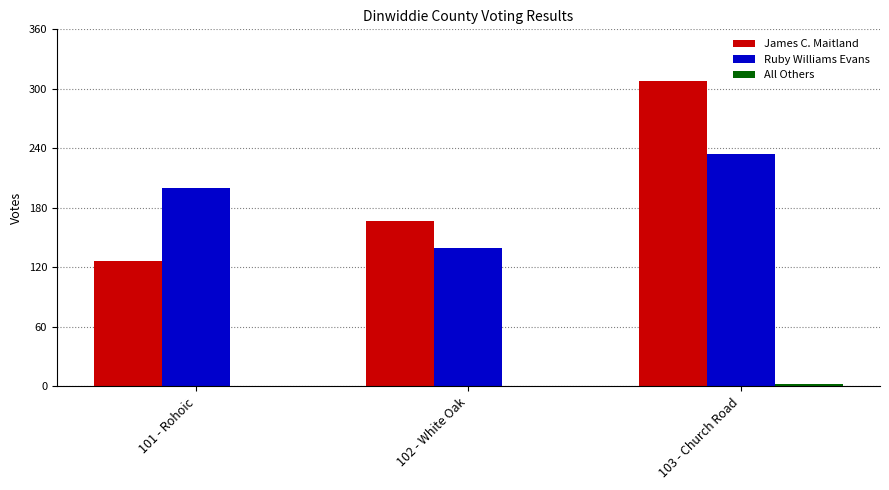

What is the sum of the Ruby Williams Evans values at 102 - White Oak and 101 - Rohoic?

340